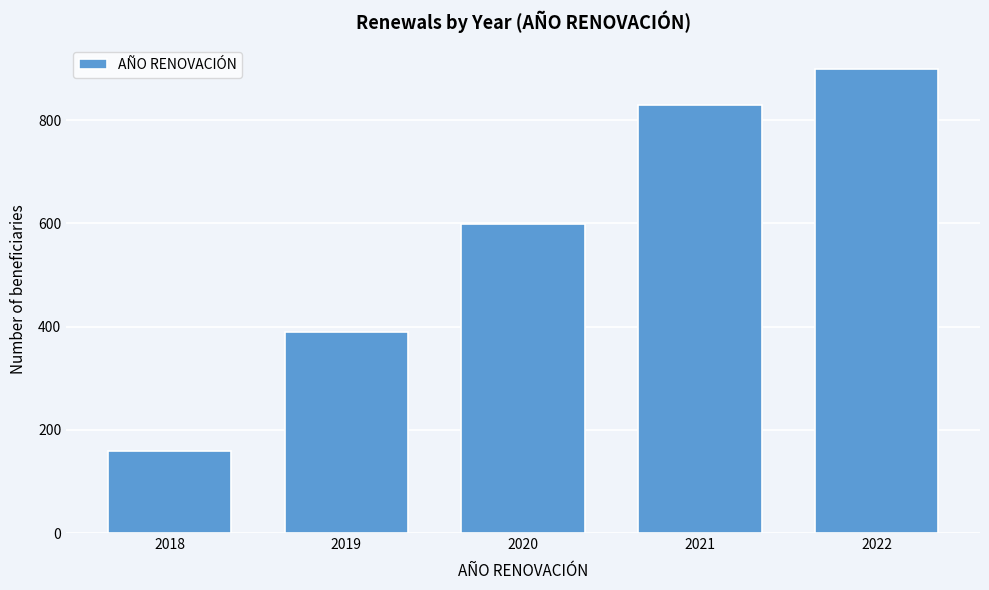

Reading left to right, extract all data points from this chart.

159	390	599	829	900